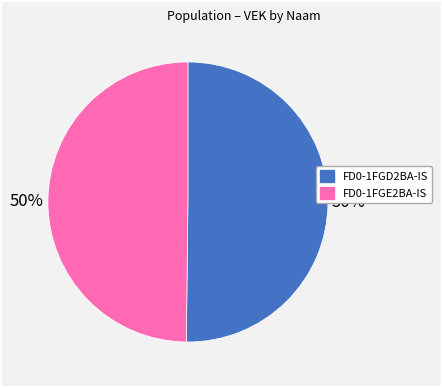

The FD0-1FGE2BA-IS slice represents 63% of the pie. True or false?

False